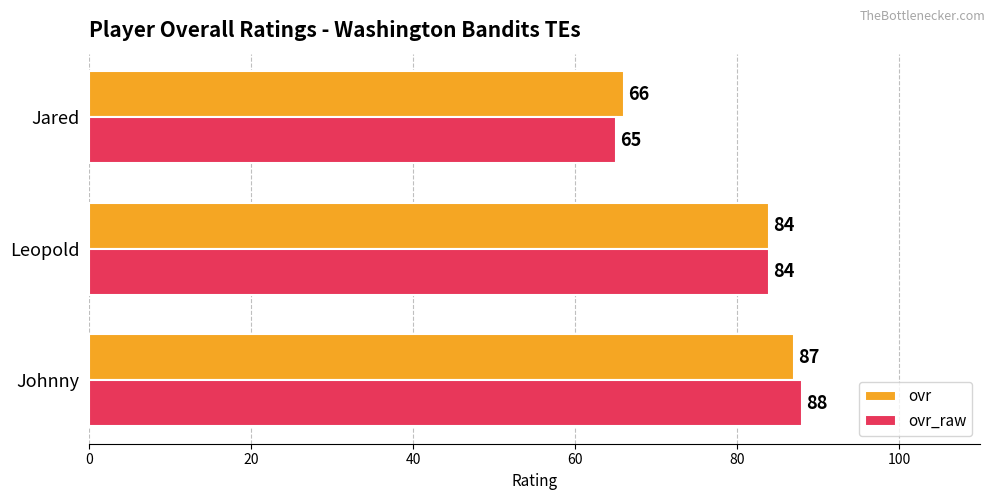

What is the difference between the maximum and second lowest values in the ovr_raw series?

4